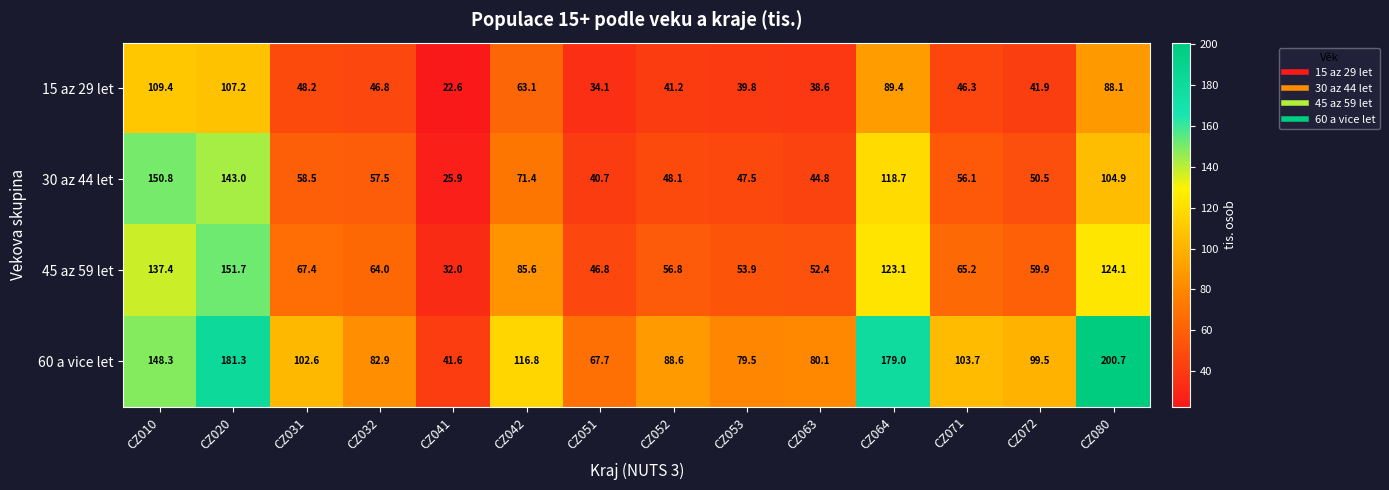

List the series in order of their peak value, lowest first.

15 az 29 let, 30 az 44 let, 45 az 59 let, 60 a vice let